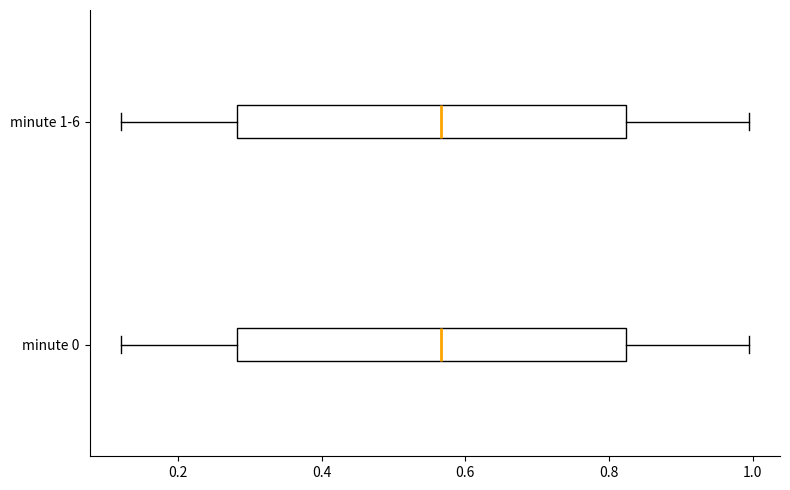

Reading bottom to top, read every box against the x-axis: the position of its median line, the range the box covers, and the ends of its whiskers. The values are not printed on the chart, so give them approximately, as read against the axis.

minute 0: median 0.56, box 0.28 to 0.82, whiskers 0.12 to 1.00
minute 1-6: median 0.56, box 0.28 to 0.82, whiskers 0.12 to 1.00